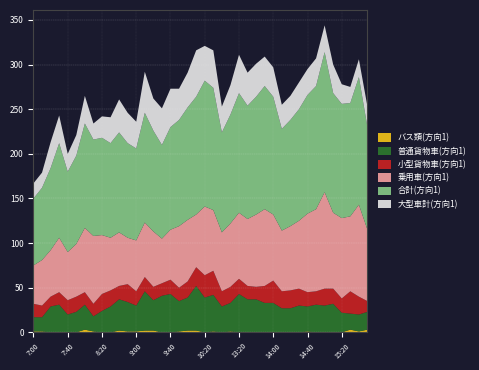

Reading left to right, transcribe all the data shown in this chart.

バス類(方向1): 1	1	0	0	0	0	3	1	0	0	2	1	1	2	2	0	0	1	2	2	0	1	0	1	0	0	0	0	0	0	0	0	1	0	0	0	0	3	1	3
普通貨物車(方向1): 16	16	29	31	20	23	28	17	24	29	35	33	29	44	34	41	43	34	37	50	39	41	29	32	43	37	37	33	33	27	27	30	28	31	30	32	22	18	19	20
小型貨物車(方向1): 15	13	11	14	16	17	14	14	19	18	15	20	16	16	15	14	16	15	18	21	25	27	17	18	17	15	14	19	25	19	20	19	16	15	19	17	16	25	20	12
乗用車(方向1): 43	51	52	61	54	59	72	76	66	59	60	52	57	61	62	50	56	69	69	59	77	68	66	71	74	75	81	86	74	68	72	76	88	92	108	85	90	84	103	80
合計(方向1): 75	81	92	106	90	99	117	108	109	106	112	106	103	123	113	105	115	119	126	132	141	137	112	122	134	127	132	138	132	114	119	125	133	138	157	134	128	127	143	115
大型車計(方向1): 17	17	29	31	20	23	31	18	24	29	37	34	30	46	36	41	43	35	39	52	39	42	29	33	43	37	37	33	33	27	27	30	29	31	30	32	22	18	20	23